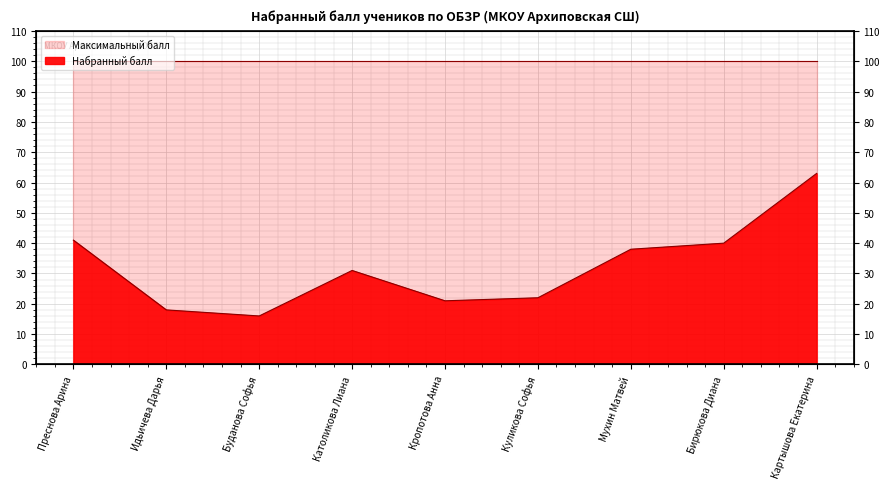

What is the difference between the maximum and second lowest values?

45